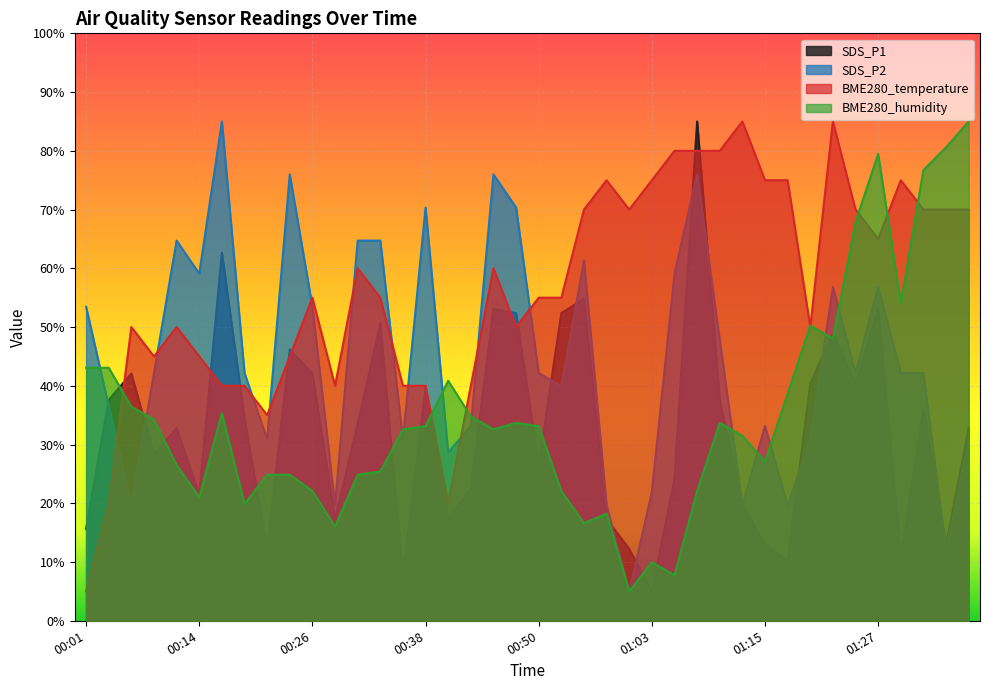

What is the highest value of the SDS_P2 series?

85.0